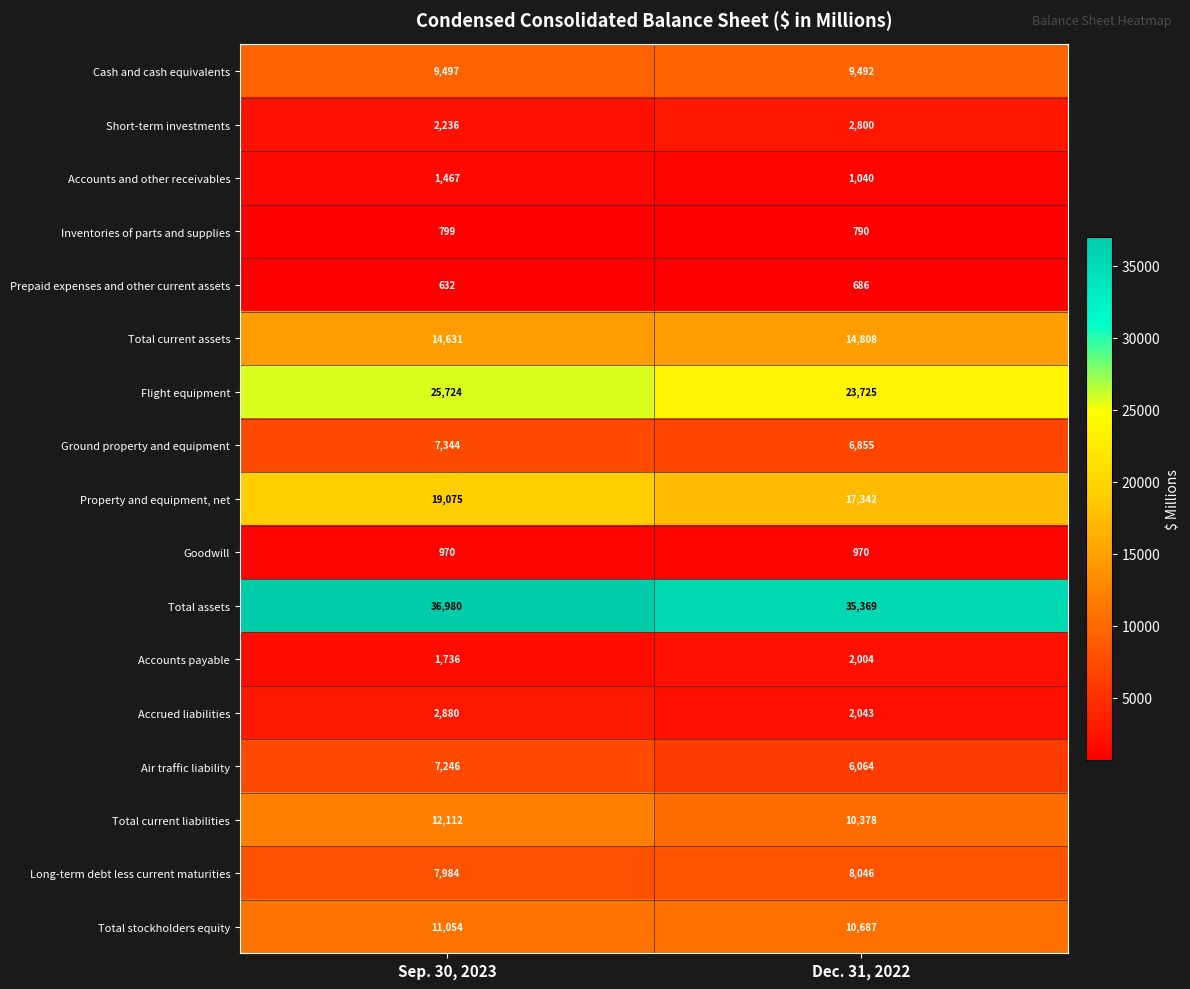

Rank the series at Dec. 31, 2022 from highest to lowest value.

Total assets, Flight equipment, Property and equipment, net, Total current assets, Total stockholders equity, Total current liabilities, Cash and cash equivalents, Long-term debt less current maturities, Ground property and equipment, Air traffic liability, Short-term investments, Accrued liabilities, Accounts payable, Accounts and other receivables, Goodwill, Inventories of parts and supplies, Prepaid expenses and other current assets